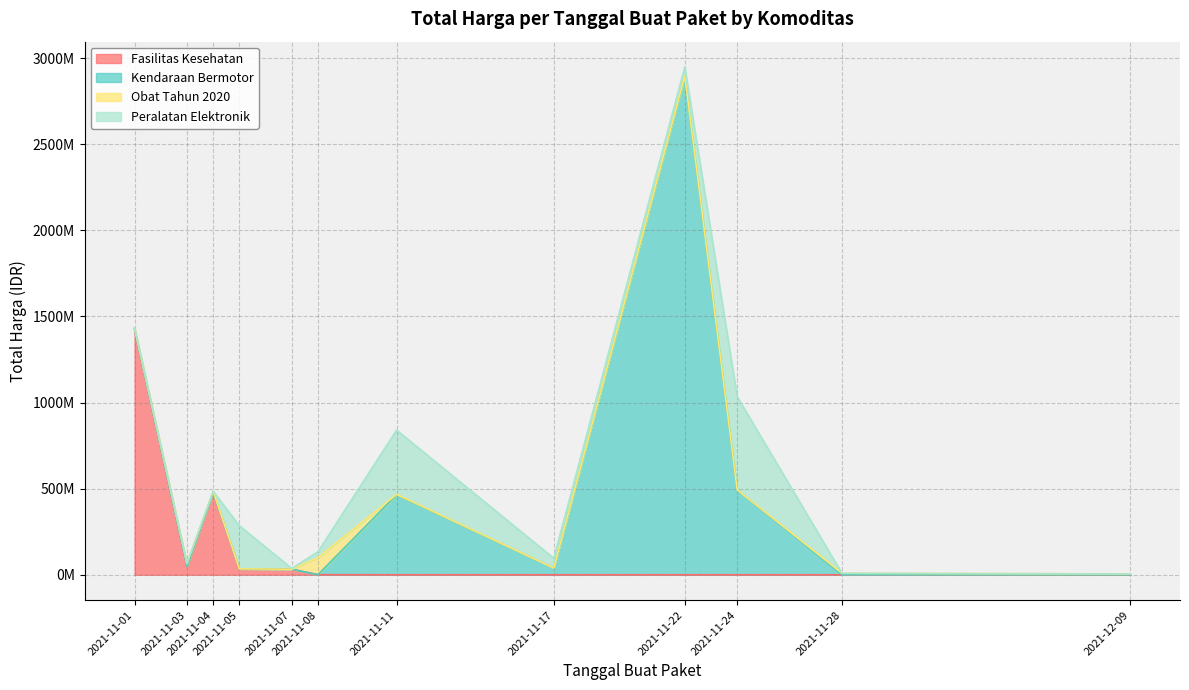

The value of Kendaraan Bermotor at 2021-11-22 is 2892122000. True or false?

True